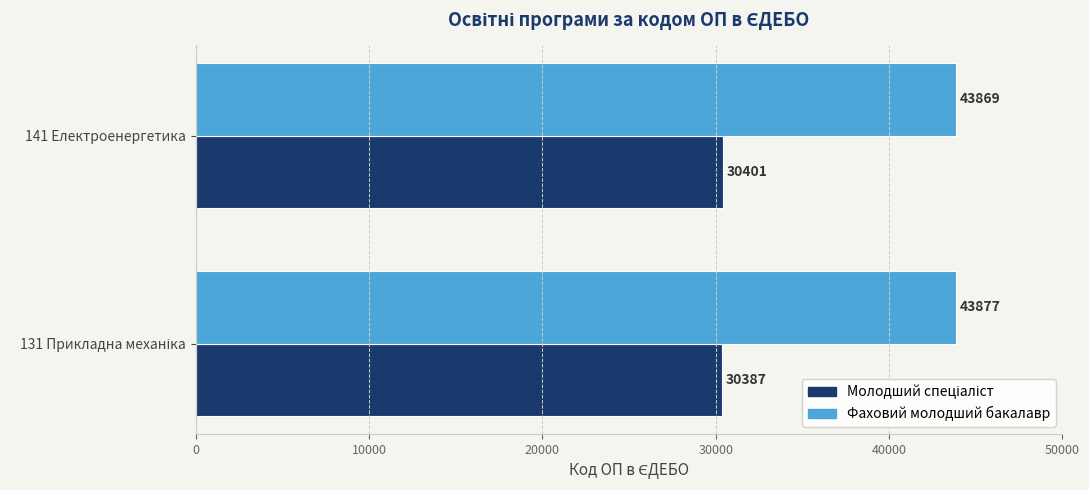

What is the difference between the highest and lowest values at 141 Електроенергетика?

13468